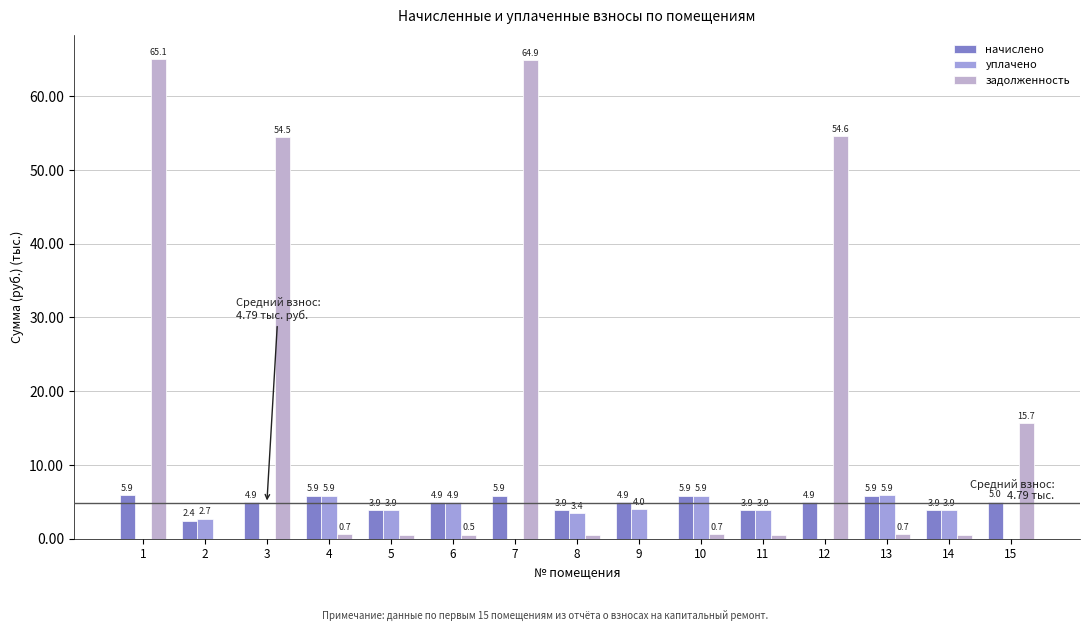

Is it true that начислено equals 5.9 at 13?

True